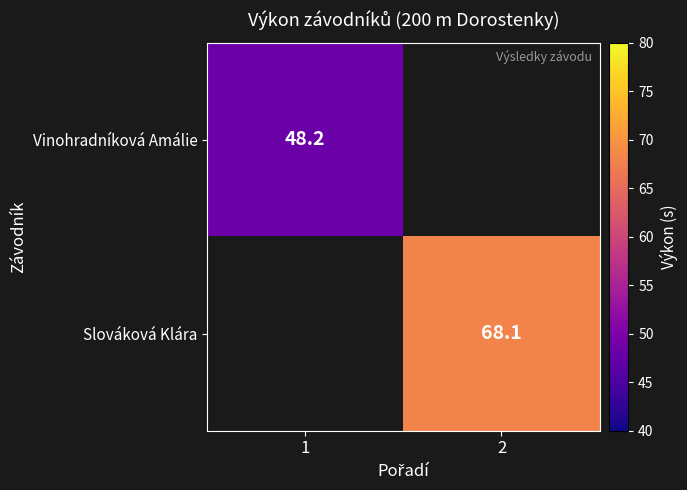

The Slováková Klára series shows 68.1 at 2. True or false?

True